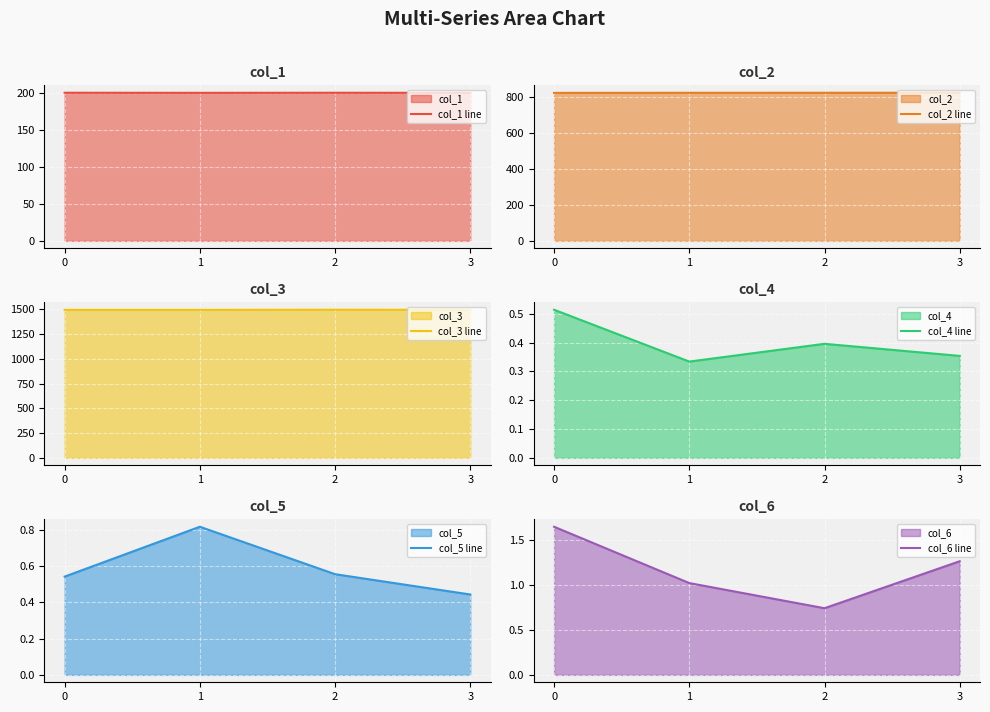

What is the spread (max minus min) of values at 1?

1494.8